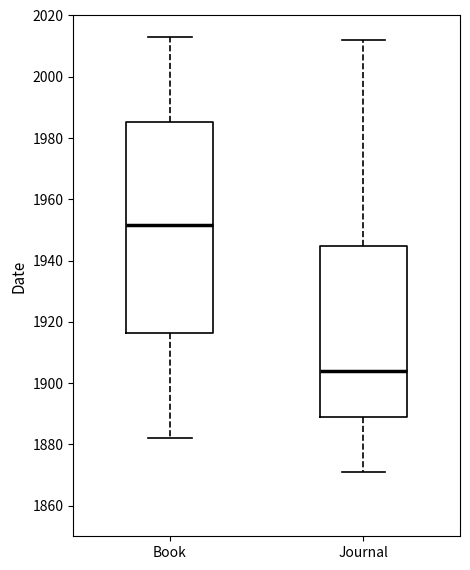

Reading left to right, transcribe this box plot: for each box, give where its median line is, the range the box spans, and where its two whiskers end, as read against the y-axis. The values are not printed on the chart, so give them approximately, as read against the axis.

Book: median 1952, box 1916 to 1986, whiskers 1882 to 2014
Journal: median 1904, box 1890 to 1944, whiskers 1872 to 2012